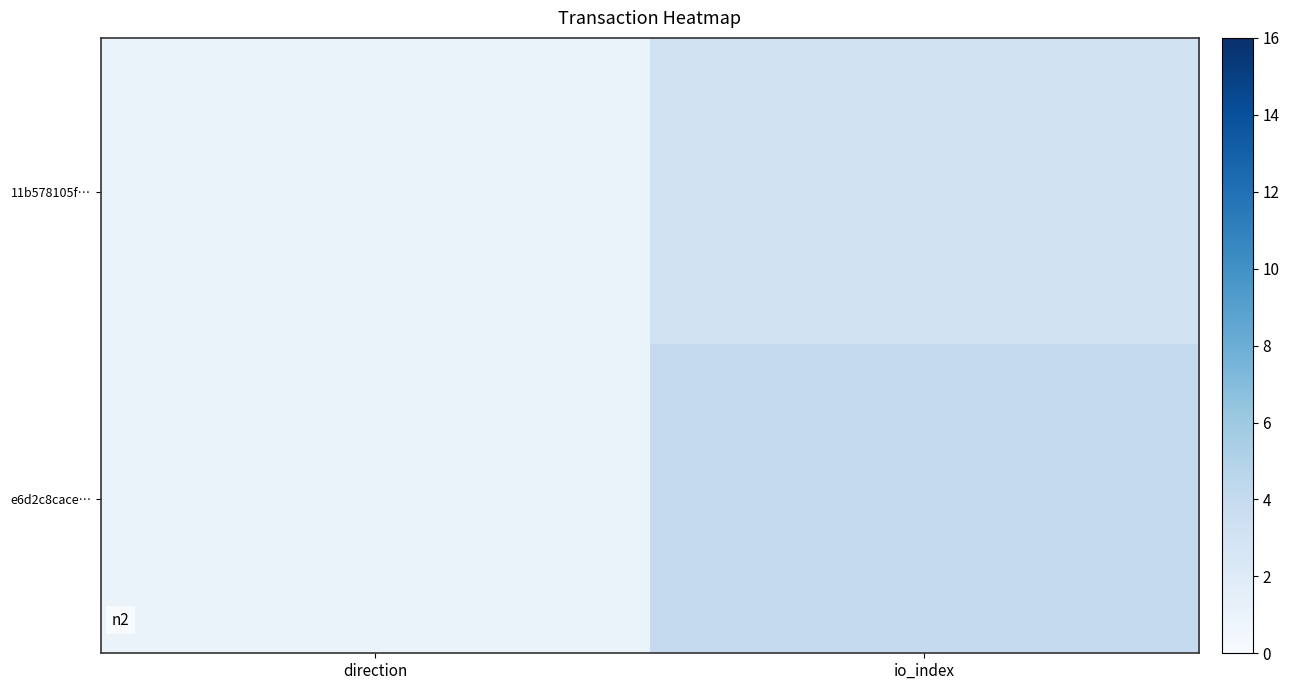

Which series changed the most between direction and io_index?

e6d2c8cace…